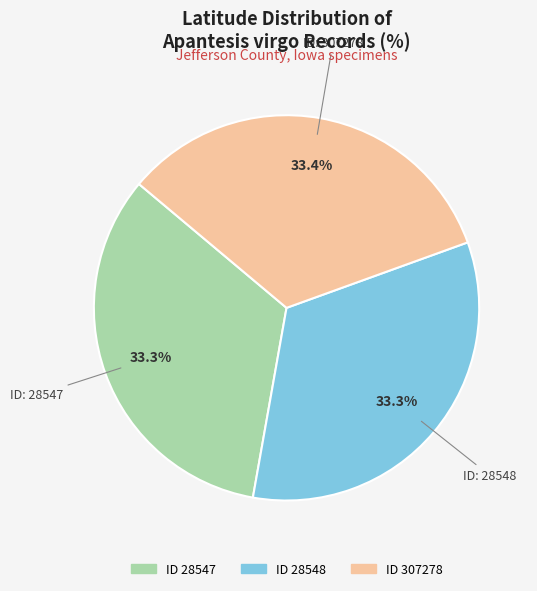

Is there a majority slice in this chart?

No